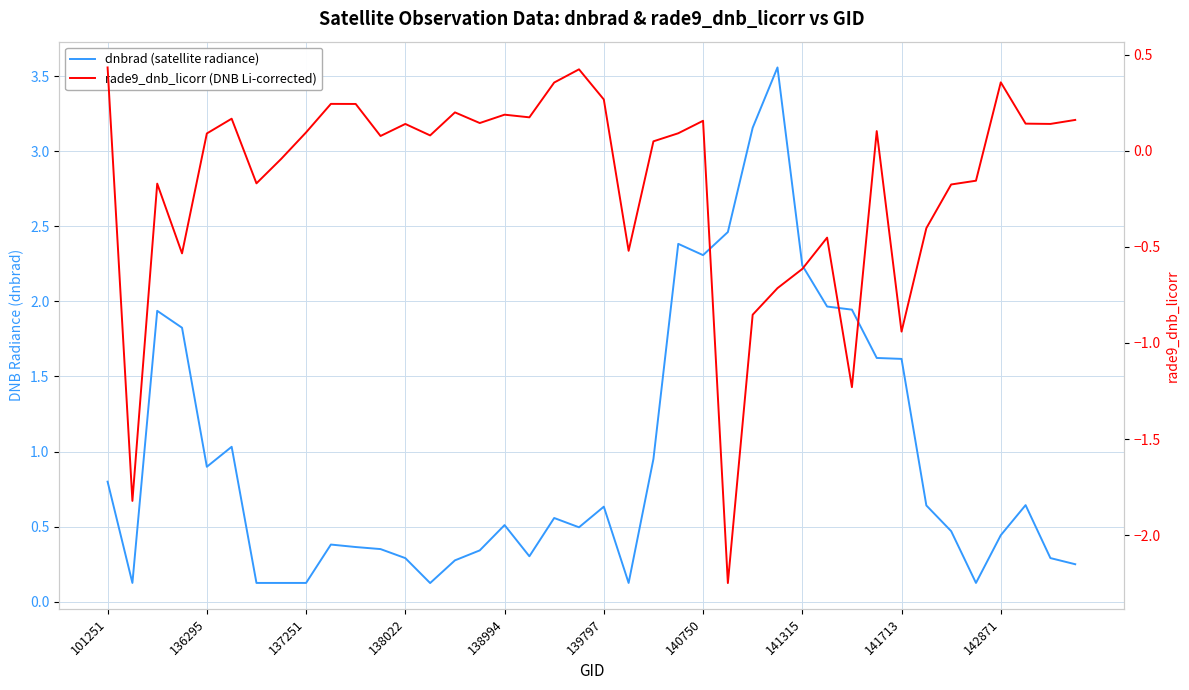

What is the total value across all series at 33?

0.2